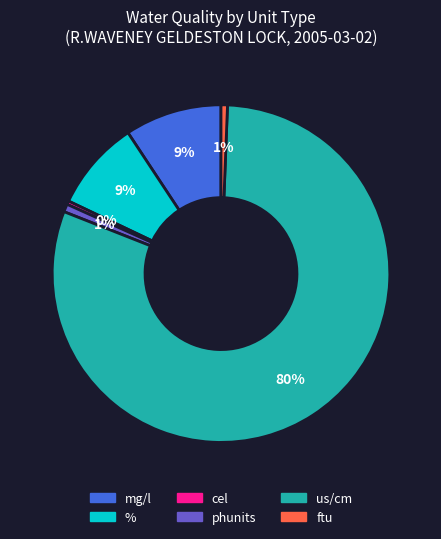

To the nearest percent, what is the average slice percentage?

17%